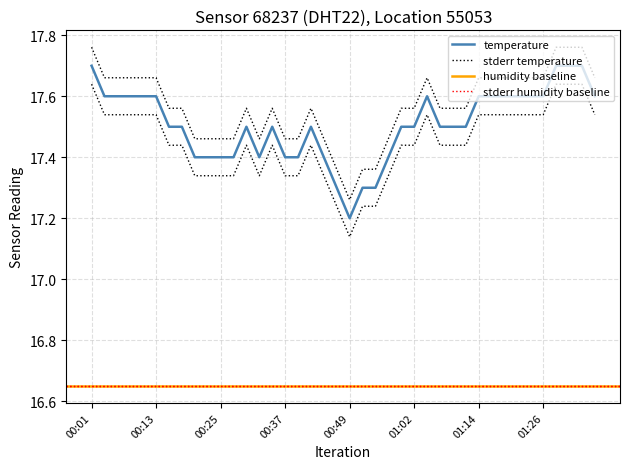

What is the average value?

17.5